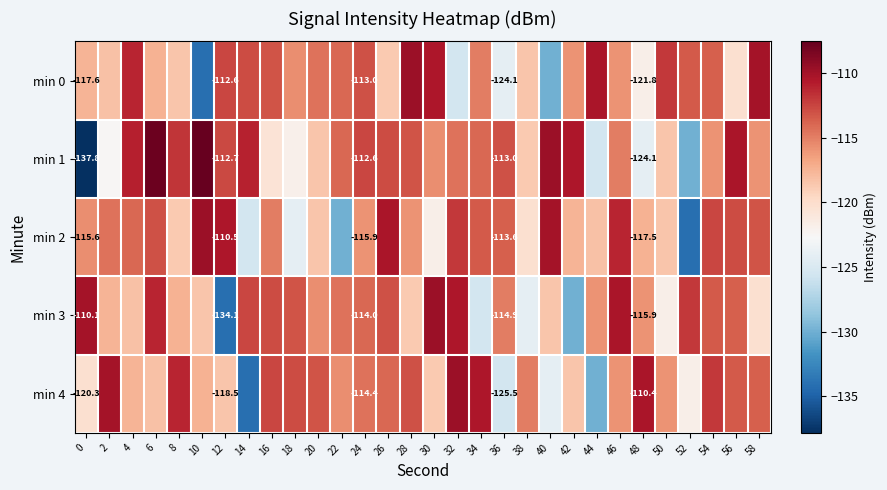

At which category is the sum across all series the highest?

54